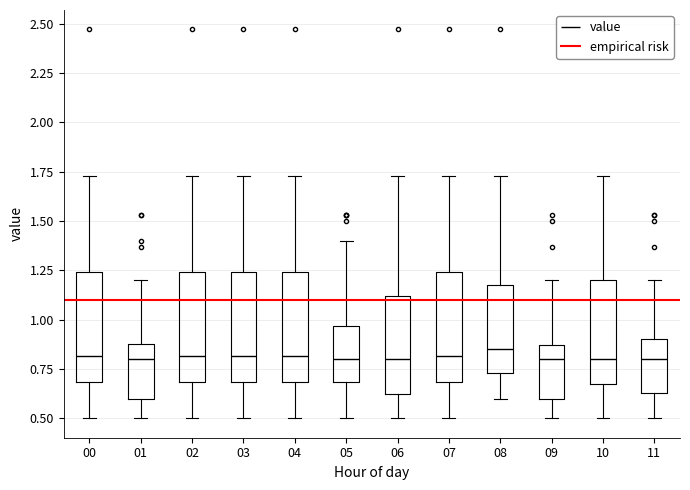

Reading left to right, read every box against the y-axis: the position of its median line, the range the box covers, and the ends of its whiskers. The values are not printed on the chart, so give them approximately, as read against the axis.

00: median 0.80, box 0.70 to 1.25, whiskers 0.50 to 1.75
01: median 0.80, box 0.60 to 0.90, whiskers 0.50 to 1.20
02: median 0.80, box 0.70 to 1.25, whiskers 0.50 to 1.75
03: median 0.80, box 0.70 to 1.25, whiskers 0.50 to 1.75
04: median 0.80, box 0.70 to 1.25, whiskers 0.50 to 1.75
05: median 0.80, box 0.70 to 0.95, whiskers 0.50 to 1.40
06: median 0.80, box 0.60 to 1.10, whiskers 0.50 to 1.75
07: median 0.80, box 0.70 to 1.25, whiskers 0.50 to 1.75
08: median 0.85, box 0.75 to 1.20, whiskers 0.60 to 1.75
09: median 0.80, box 0.60 to 0.85, whiskers 0.50 to 1.20
10: median 0.80, box 0.70 to 1.20, whiskers 0.50 to 1.75
11: median 0.80, box 0.65 to 0.90, whiskers 0.50 to 1.20